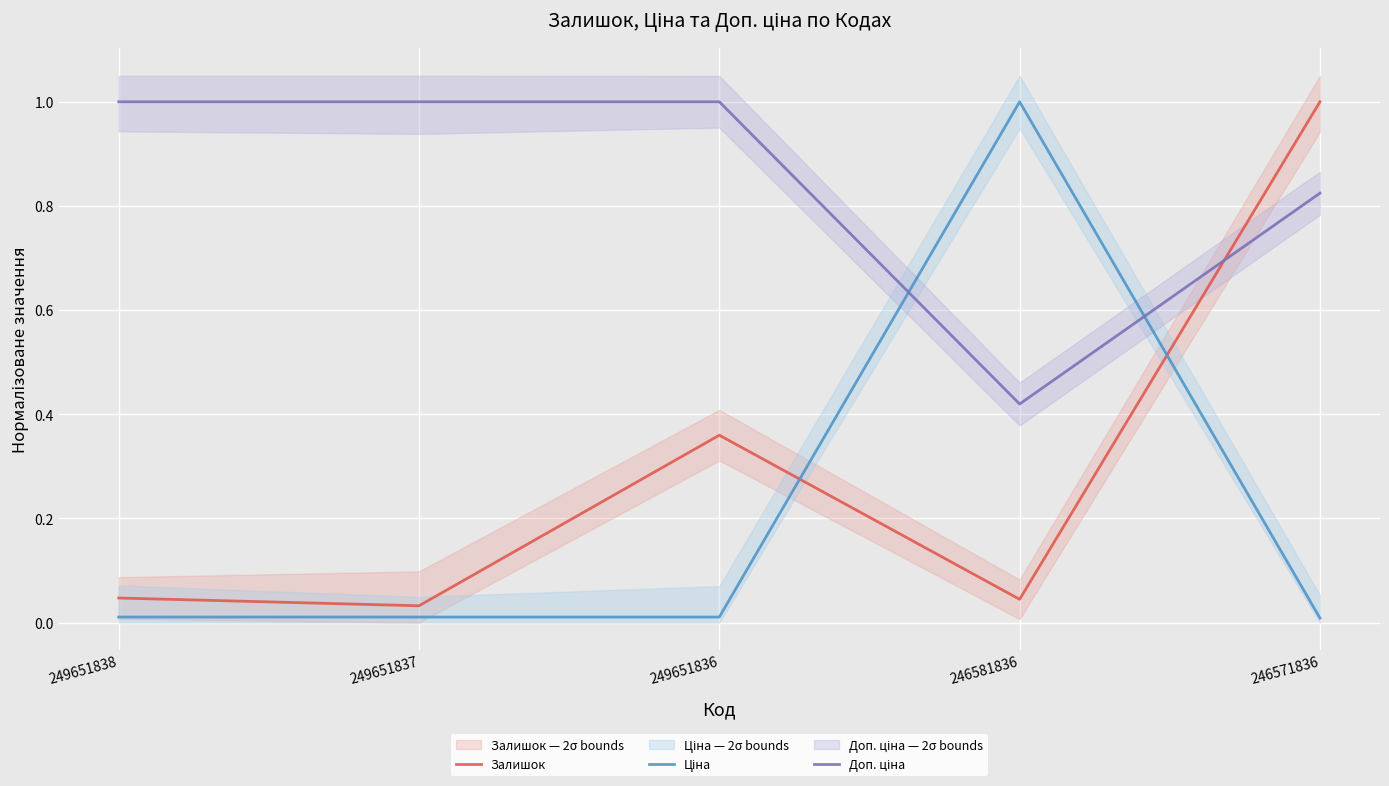

What is the difference between the maximum and minimum values in the Ціна series?

1.0